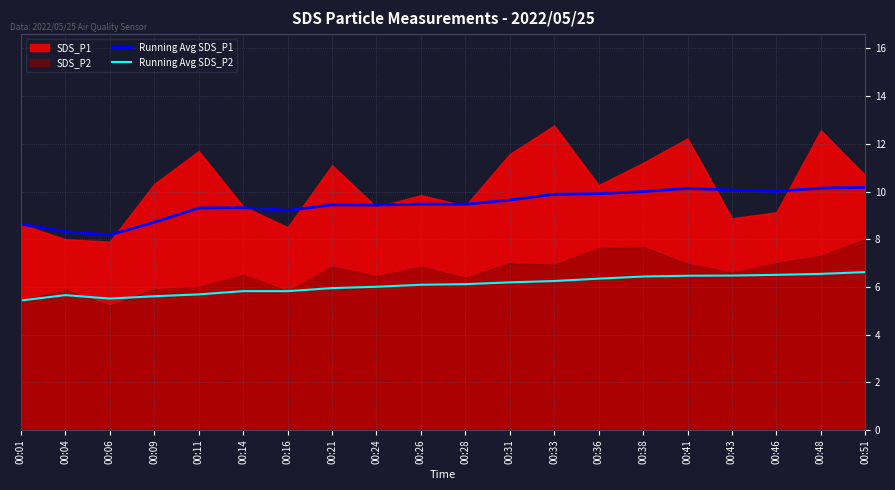

True or false: Running Avg SDS_P2 has a value of 5.7 at 00:11.

True